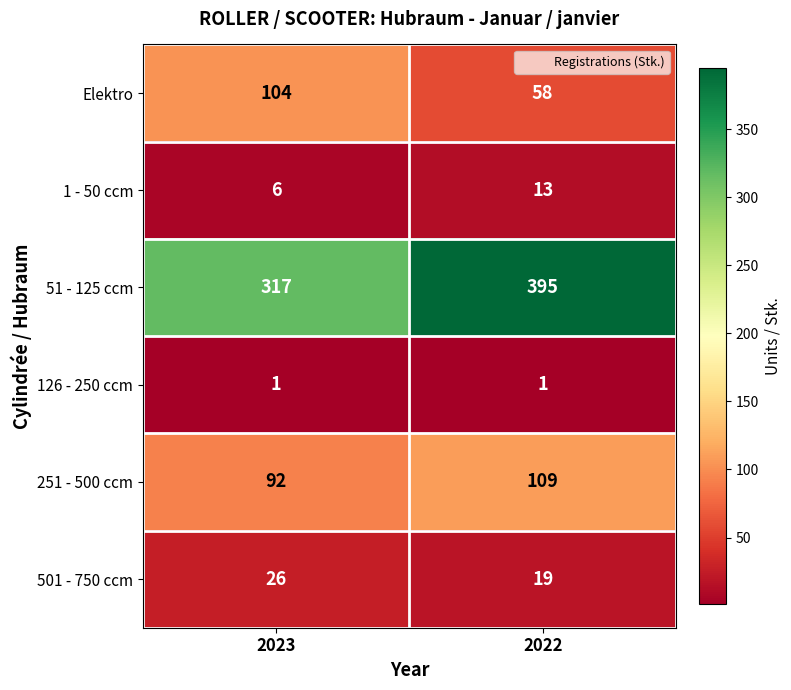

Rank the series by their maximum value, from lowest to highest.

126 - 250 ccm, 1 - 50 ccm, 501 - 750 ccm, Elektro, 251 - 500 ccm, 51 - 125 ccm